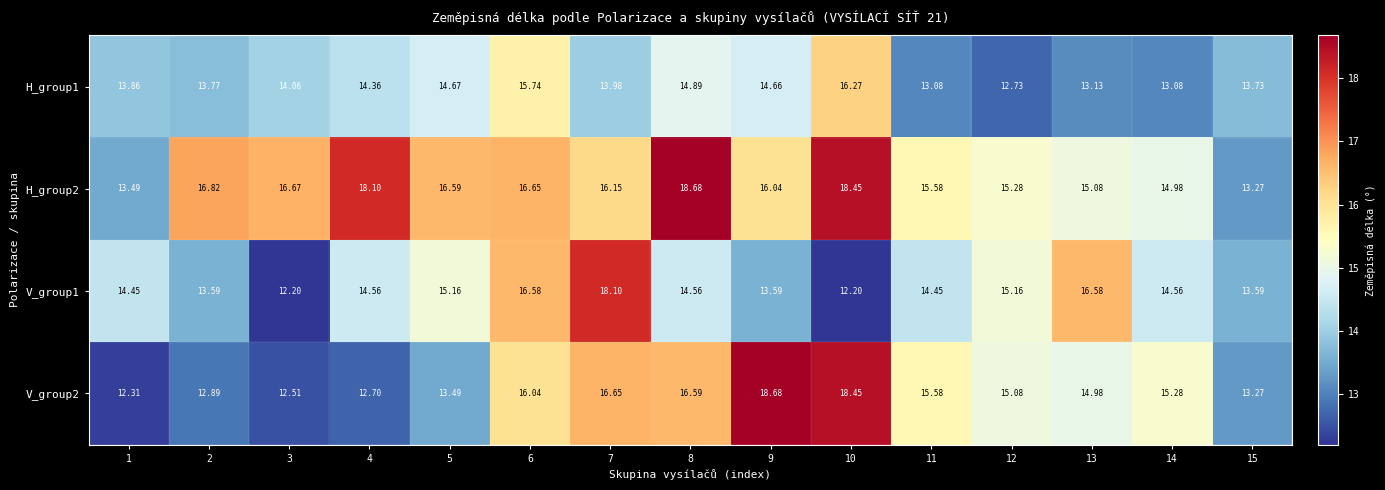

At which category is the sum across all series the highest?

10